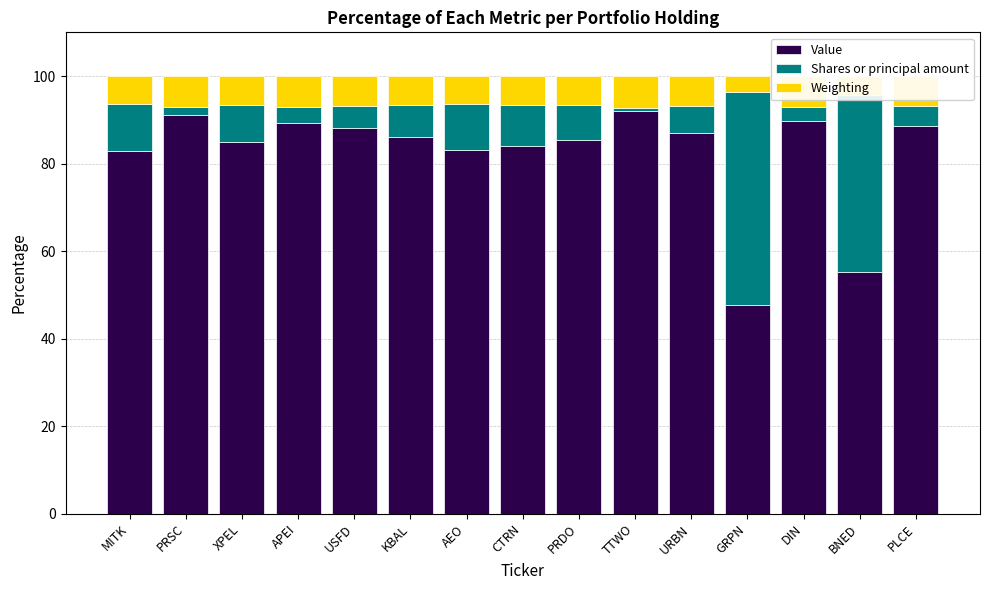

How many values in the Value series exceed 86?

8